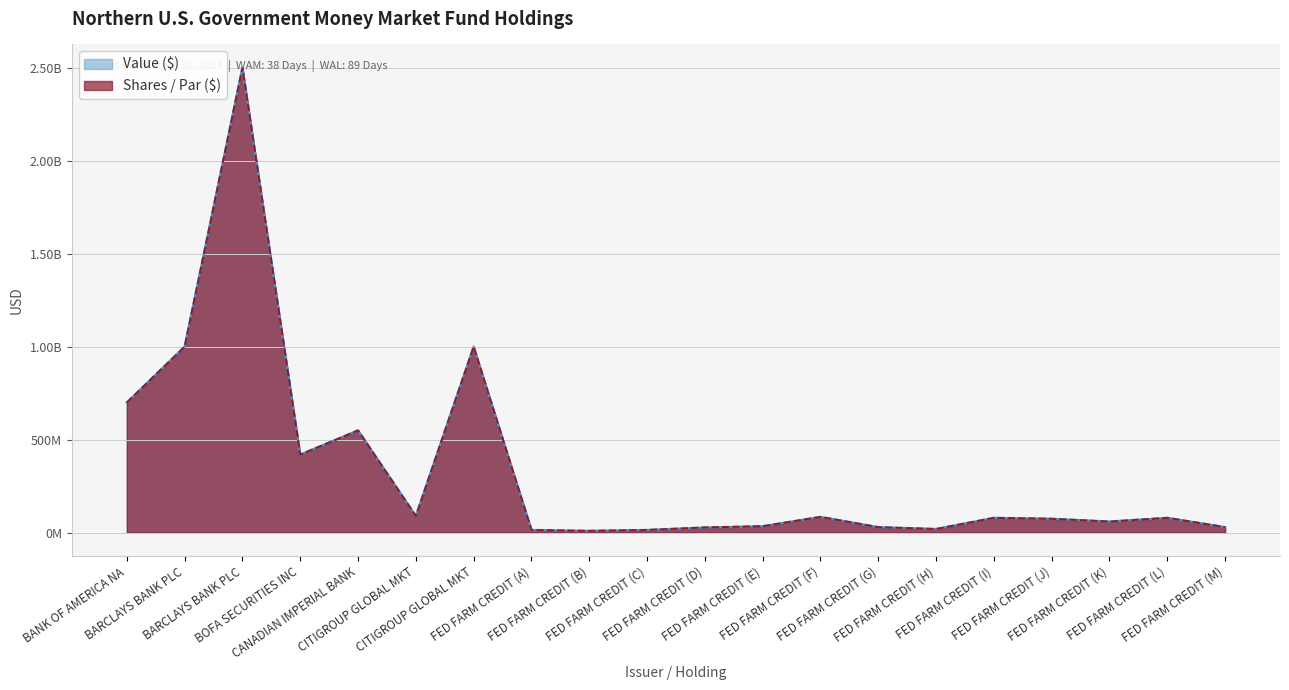

Reading left to right, what are all the values shown in this chart?

Value ($): 700000000.0	1000000000.0	2500000000.0	420000000.0	550000000.0	90000000.0	1000000000.0	14925837.4	9979602.8	14782849.9	27836835.1	35003987.2	85020666.9	30018856.8	20008025.8	80044842.4	75027694.5	60006221.4	80027905.6	30031672.5
Shares / Par ($): 700000000.0	1000000000.0	2500000000.0	420000000.0	550000000.0	90000000.0	1000000000.0	15000000.0	10000000.0	15000000.0	28440000.0	35000000.0	85000000.0	30000000.0	20000000.0	80000000.0	75000000.0	60000000.0	80000000.0	30000000.0